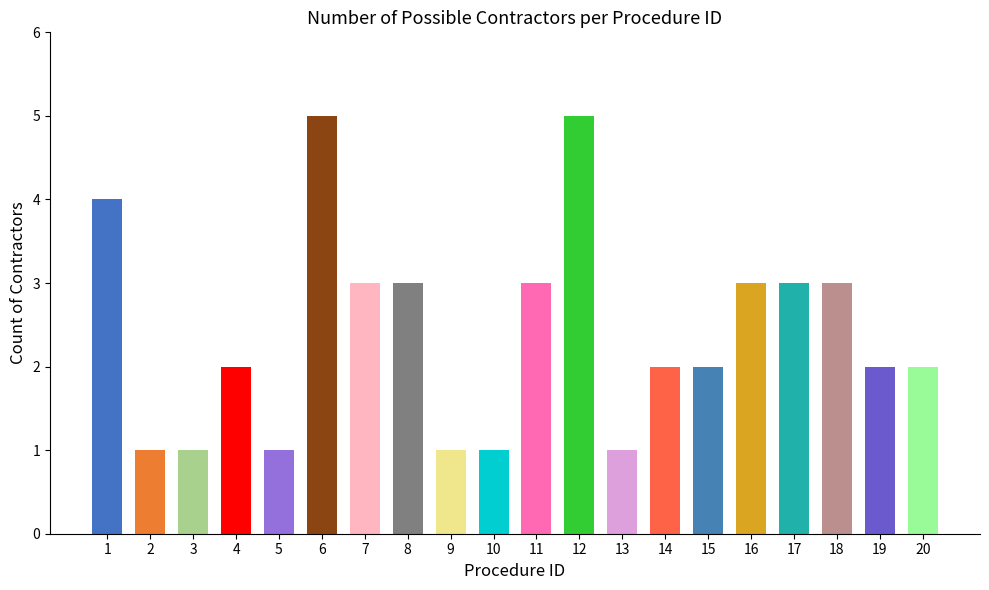

What is the change in value from 1 to 12?

+1